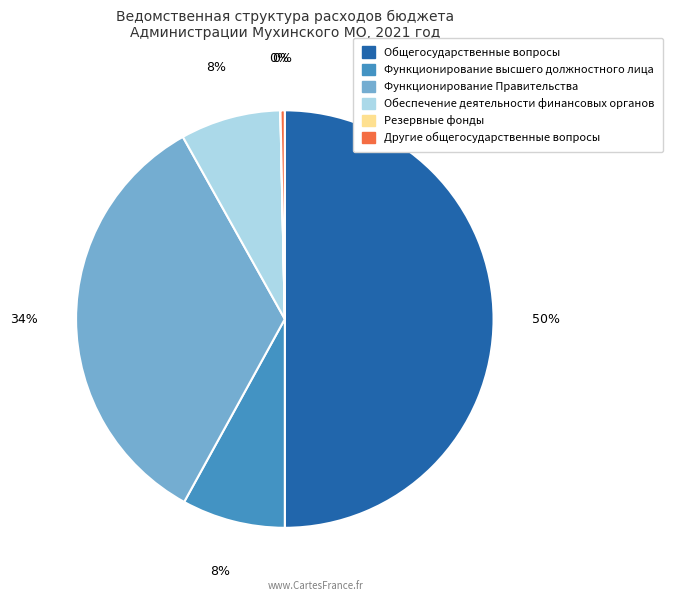

Which slice is the largest?

Общегосударственные вопросы